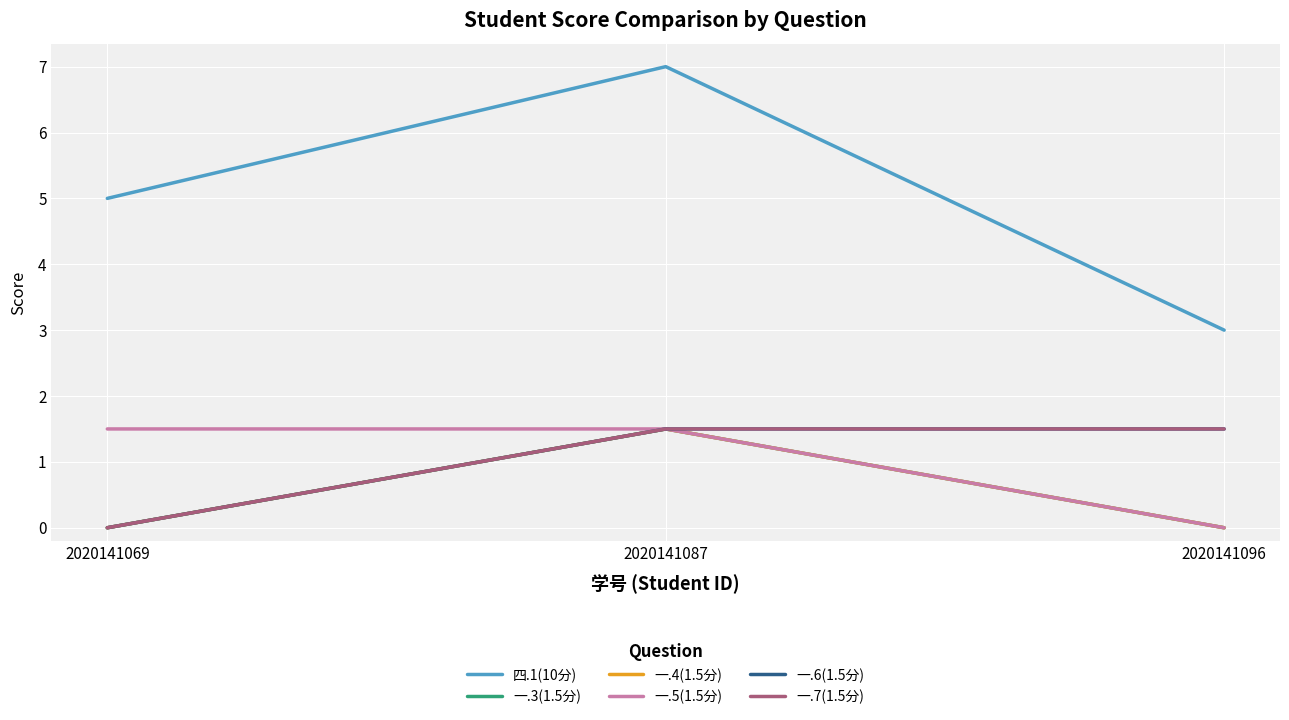

Reading right to left, what are all the values shown in this chart?

四.1(10分): 3.0	7.0	5.0
一.3(1.5分): 0.0	1.5	0.0
一.4(1.5分): 0.0	1.5	0.0
一.5(1.5分): 0.0	1.5	1.5
一.6(1.5分): 1.5	1.5	0.0
一.7(1.5分): 1.5	1.5	0.0